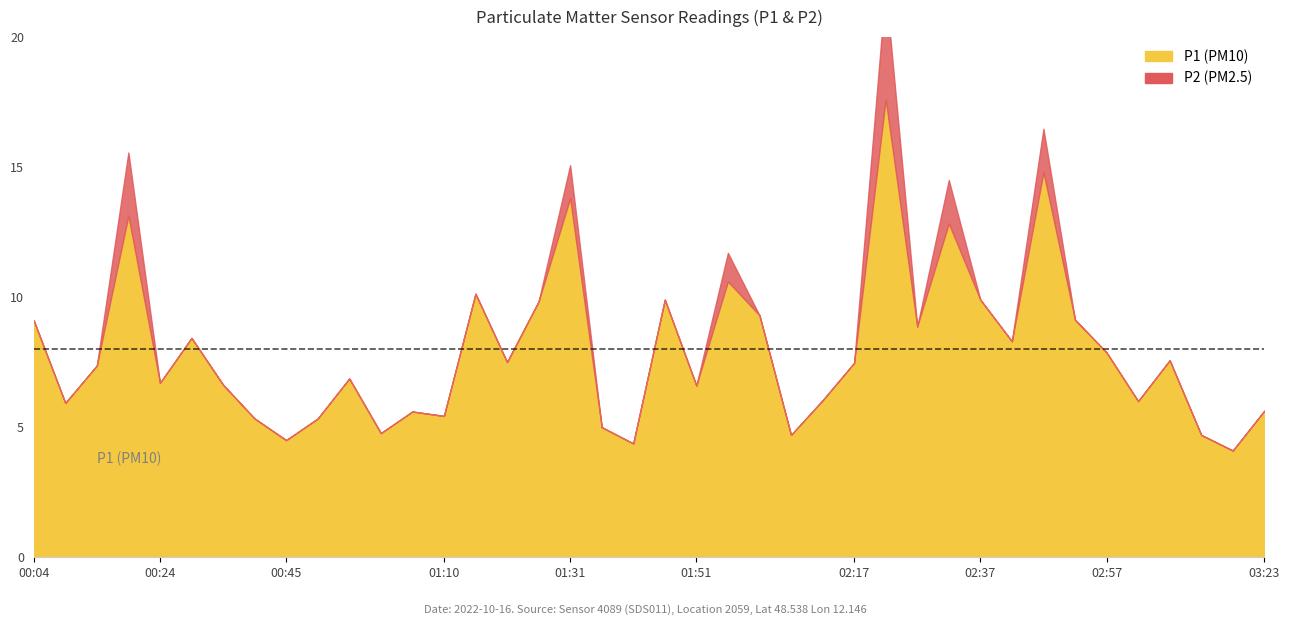

What is the difference between the P1 values at 01:41 and 01:36?

0.6